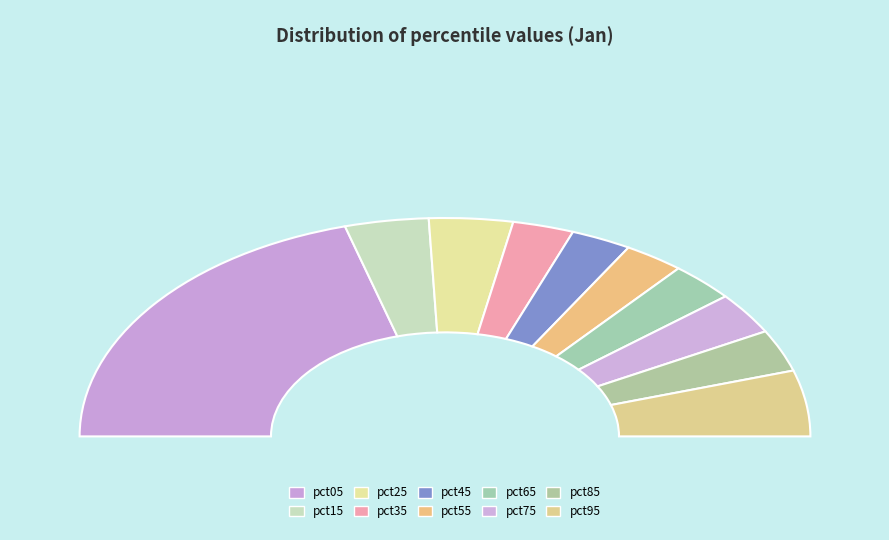

What percentage is NOT represented by pct65?

94.2%